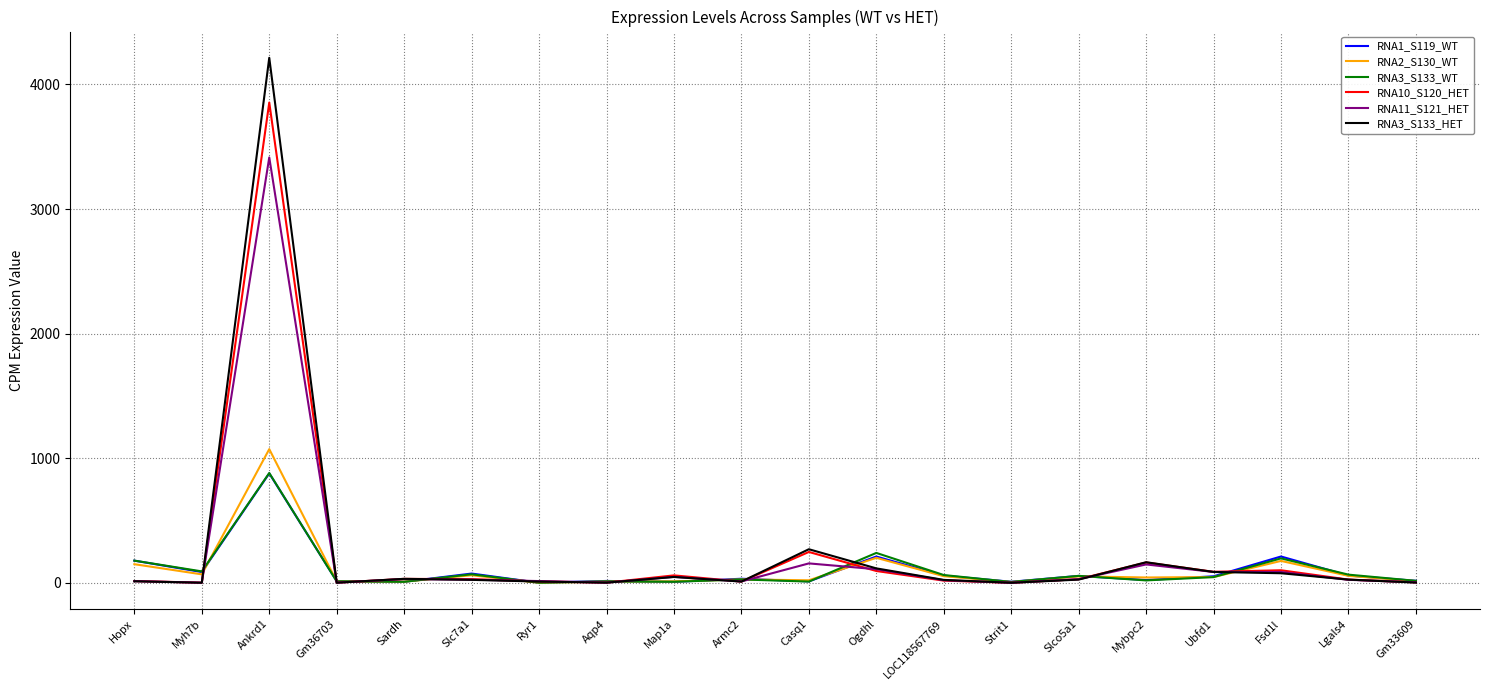

True or false: RNA3_S133_WT has more than 1 points higher than both neighbors.

True